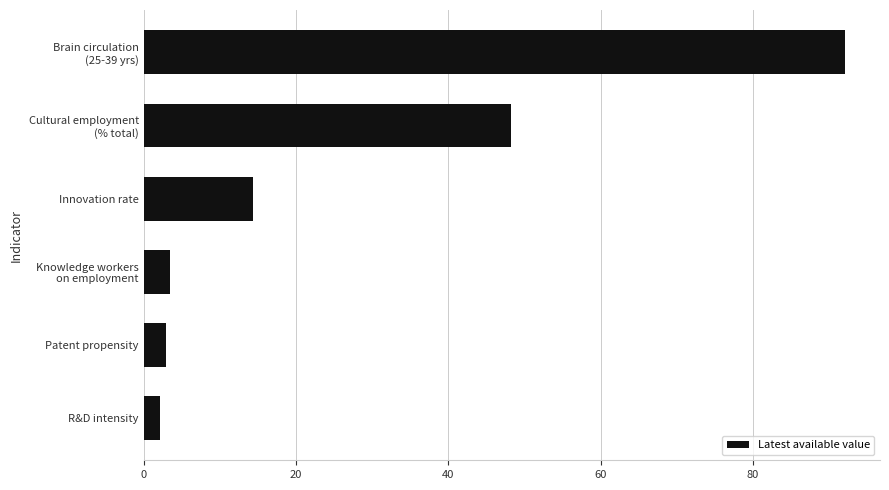

Is it true that the value at R&D intensity is 2.2?

True